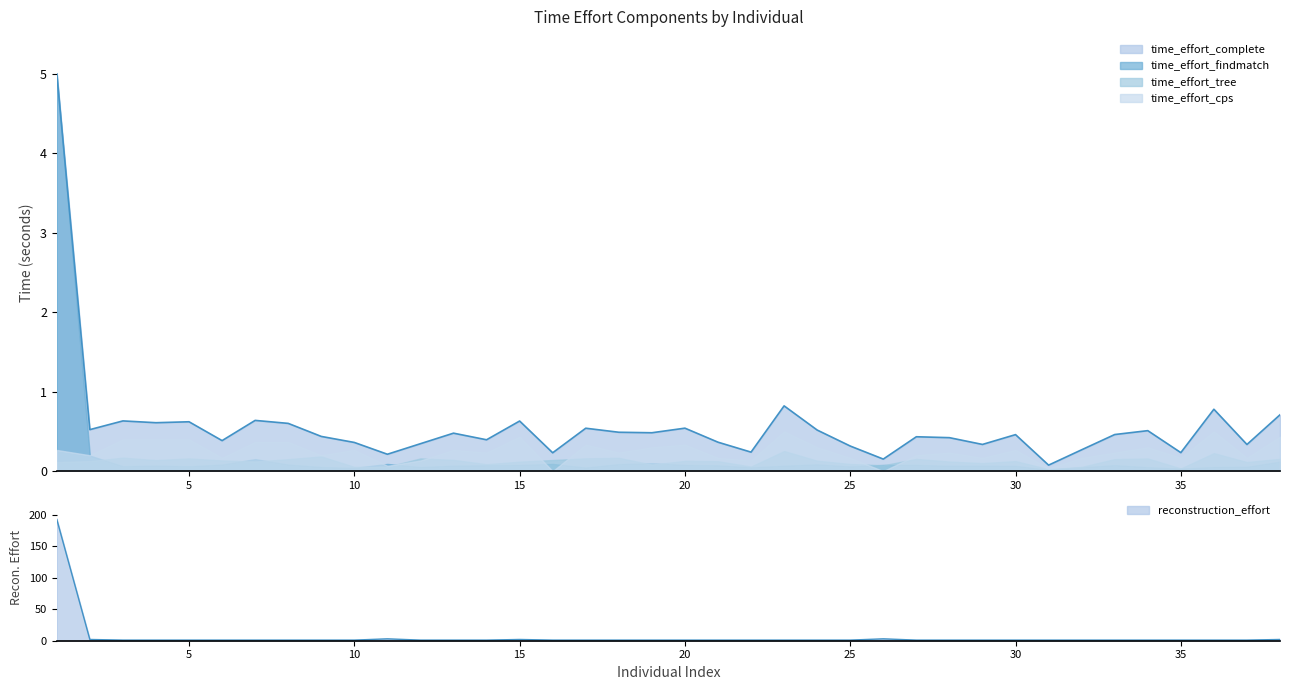

True or false: time_effort_cps has more than 2 points higher than both neighbors.

True